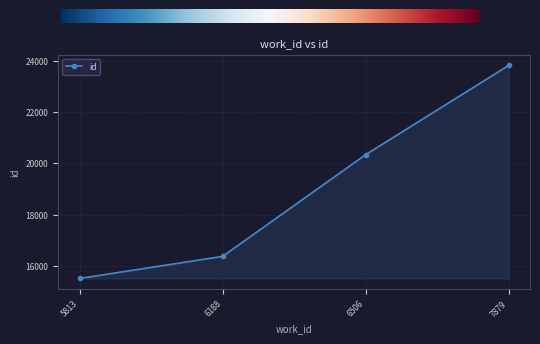

What value does the data have at 6188, to the nearest 10?

16370